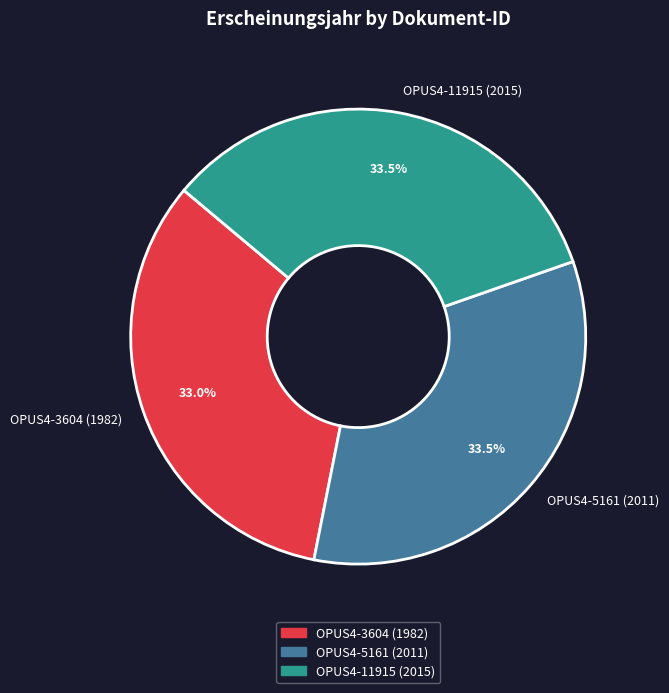

Does OPUS4-5161 (2011) account for over 50% of the chart?

No